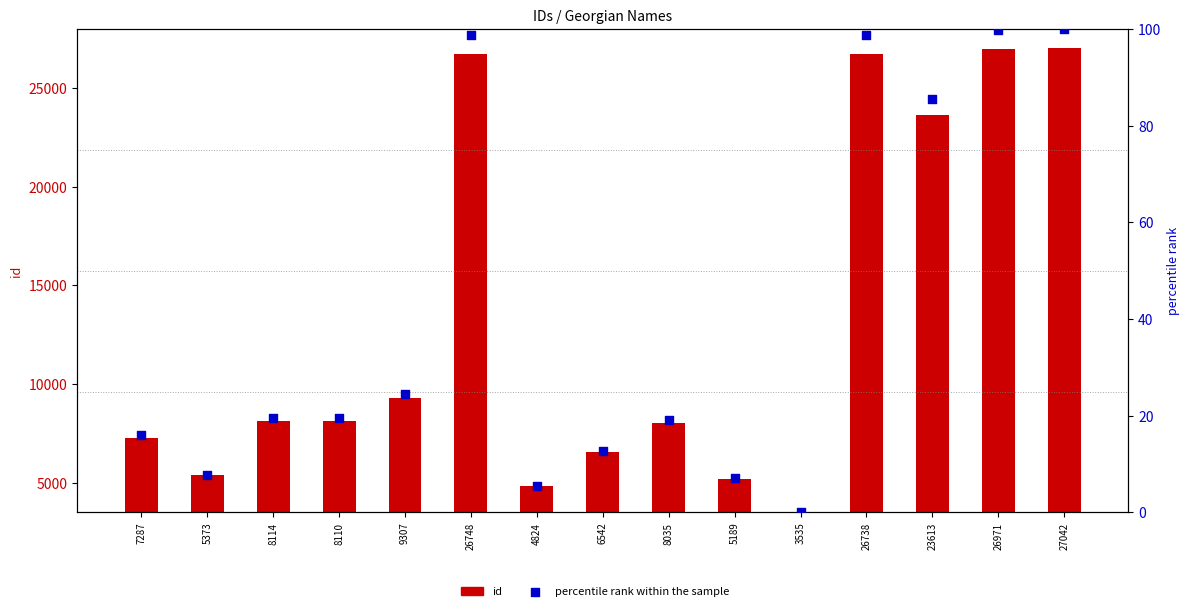

Which series has the widest spread of Y values?

id